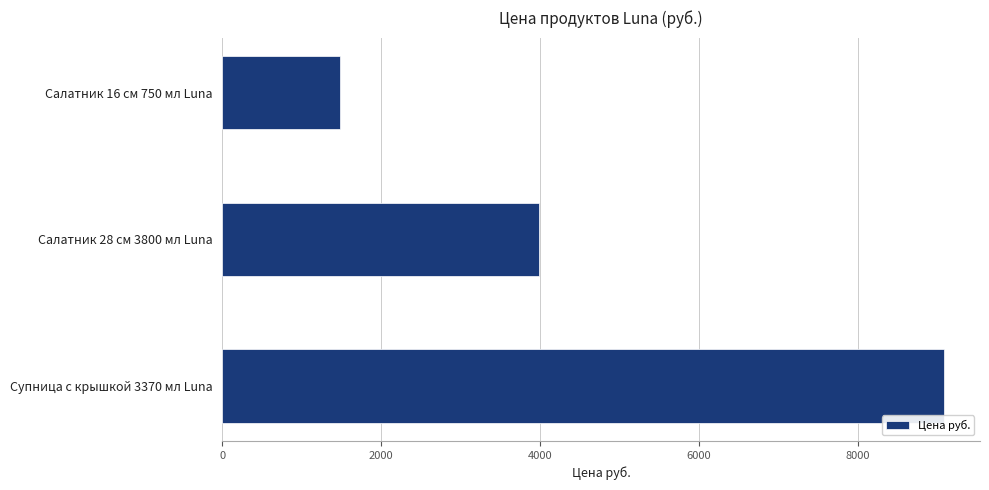

Approximately how many times larger is the value at Салатник 16 см 750 мл Luna compared to Салатник 28 см 3800 мл Luna?

0.4